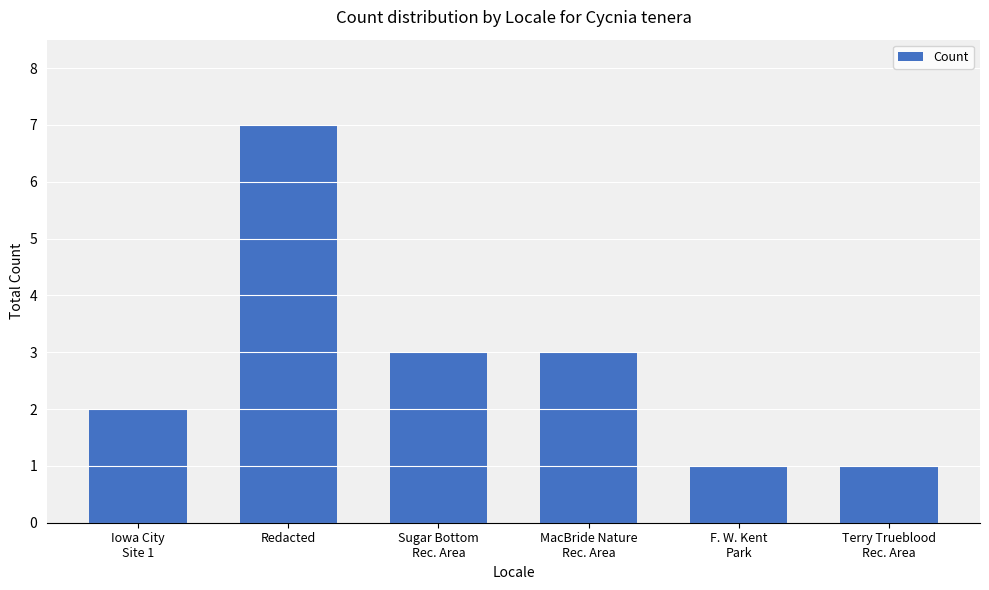

True or false: the data shows 2 at MacBride Nature
Rec. Area.

False